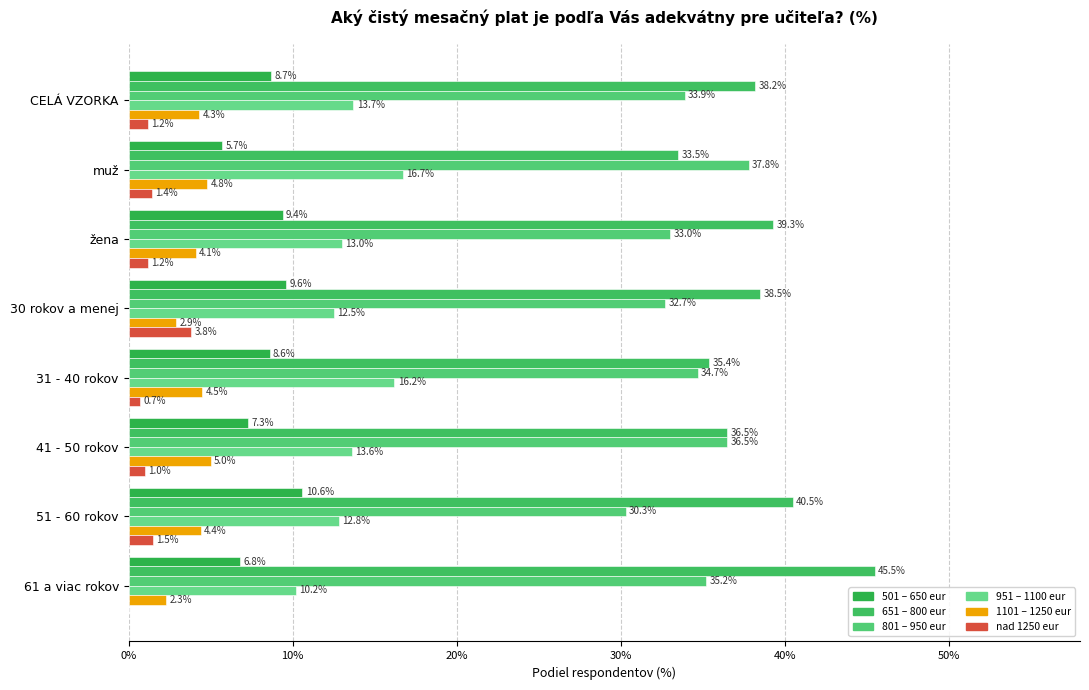

What is the difference between the maximum and minimum values in the 1101 – 1250 eur series?

2.7